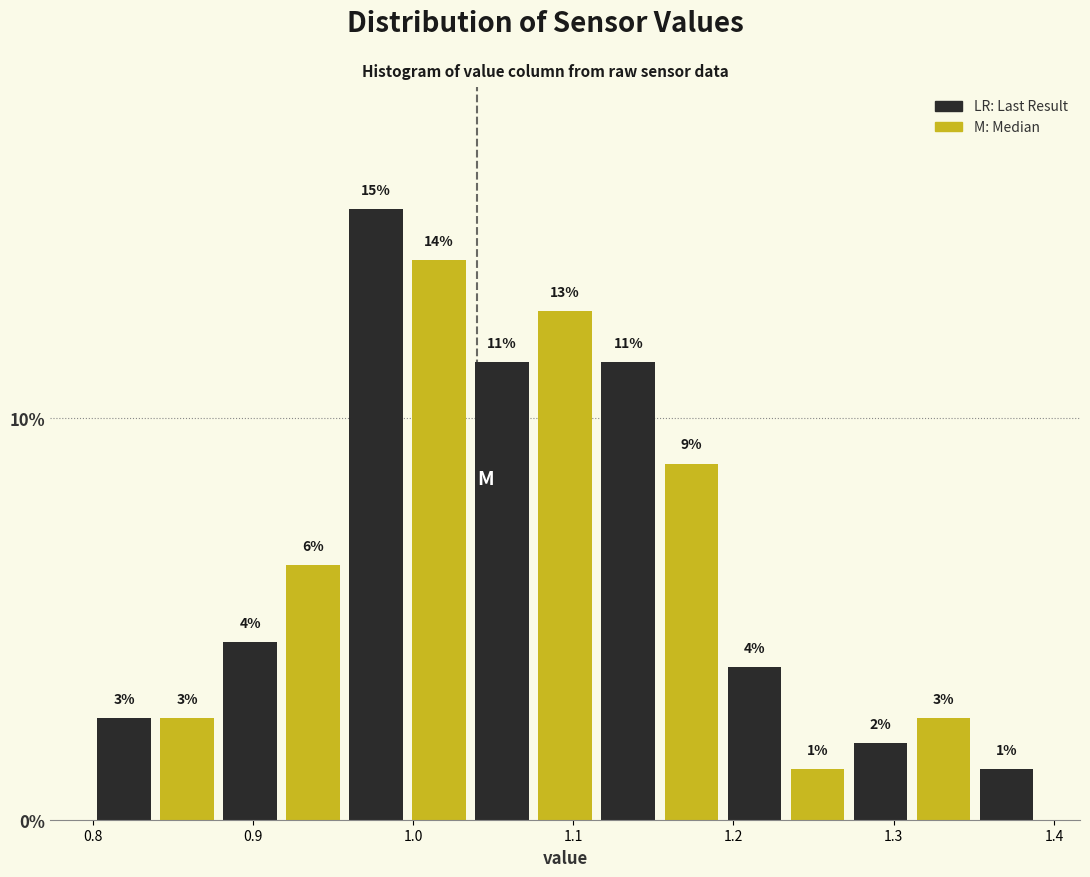

Around what value on the x-axis is the tallest bar? Give the approximate position of its centre, as read against the axis.

0.98